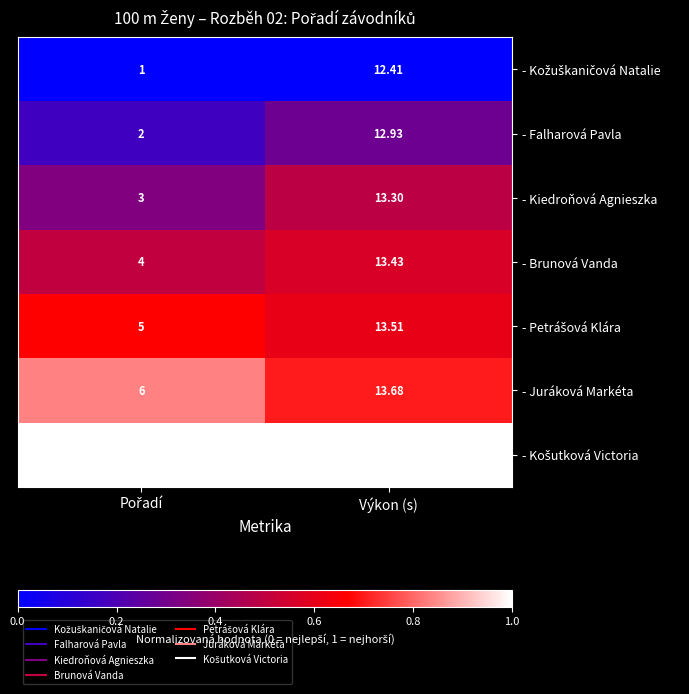

Where does the - Brunová Vanda series first go above 13?

Výkon (s)